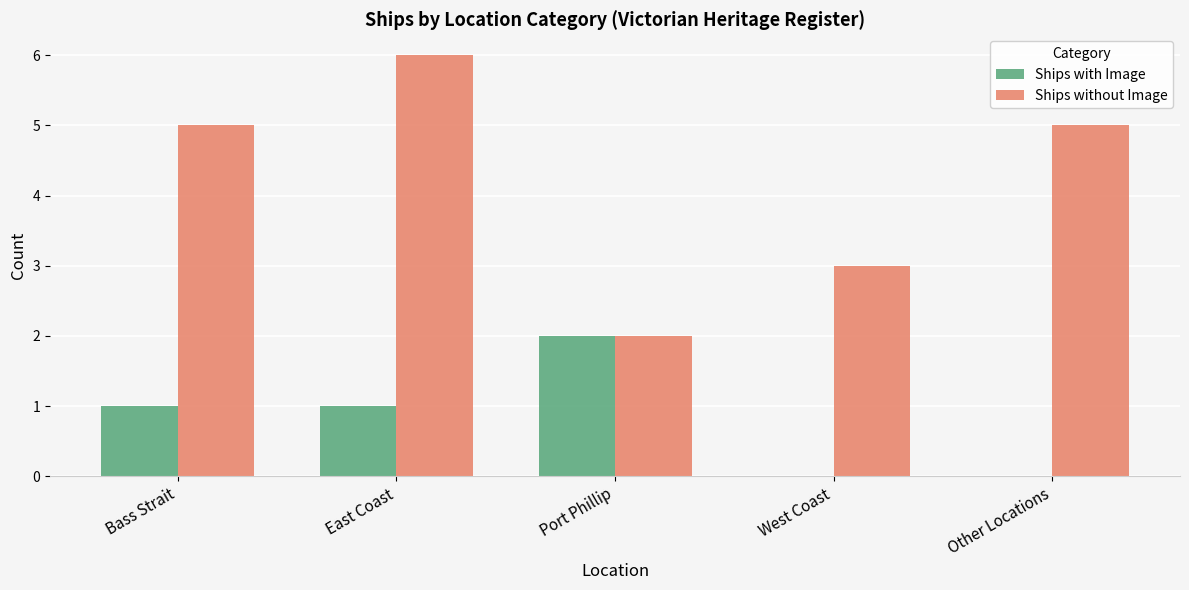

Which series changed the most between East Coast and West Coast?

Ships without Image